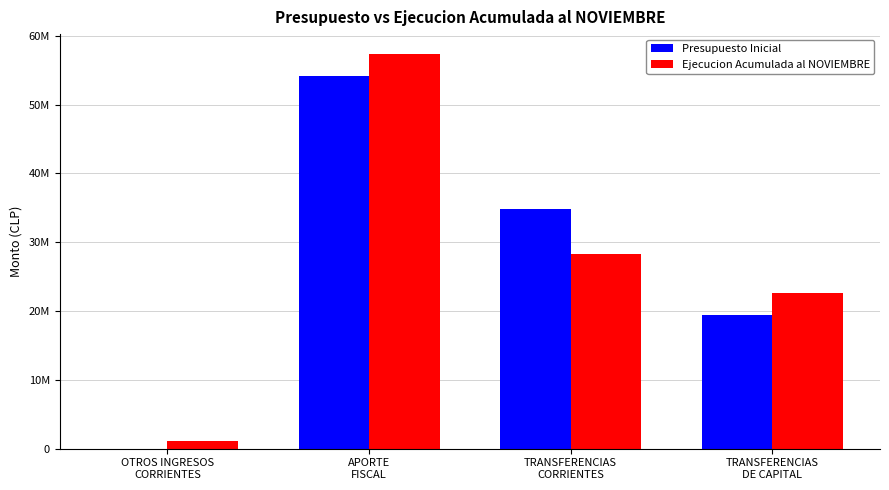

List the labels in order of Ejecucion Acumulada al NOVIEMBRE value, largest first.

APORTE
FISCAL, TRANSFERENCIAS
CORRIENTES, TRANSFERENCIAS
DE CAPITAL, OTROS INGRESOS
CORRIENTES